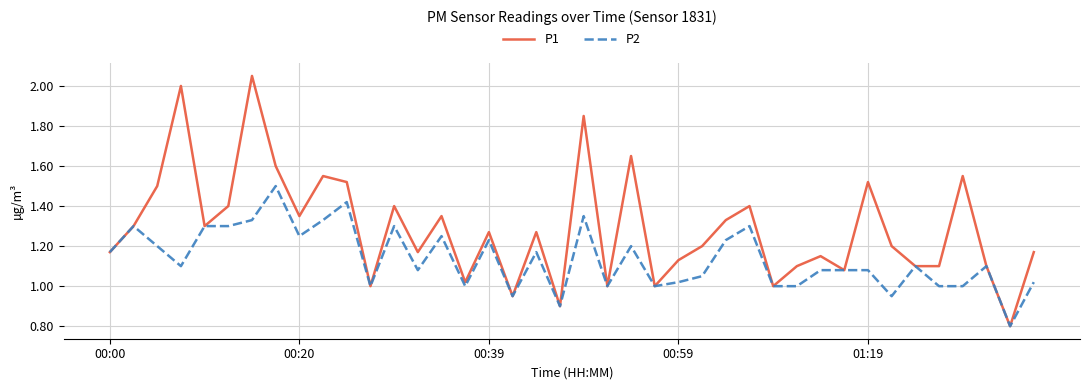

Rank the series by their maximum value, from lowest to highest.

P2, P1